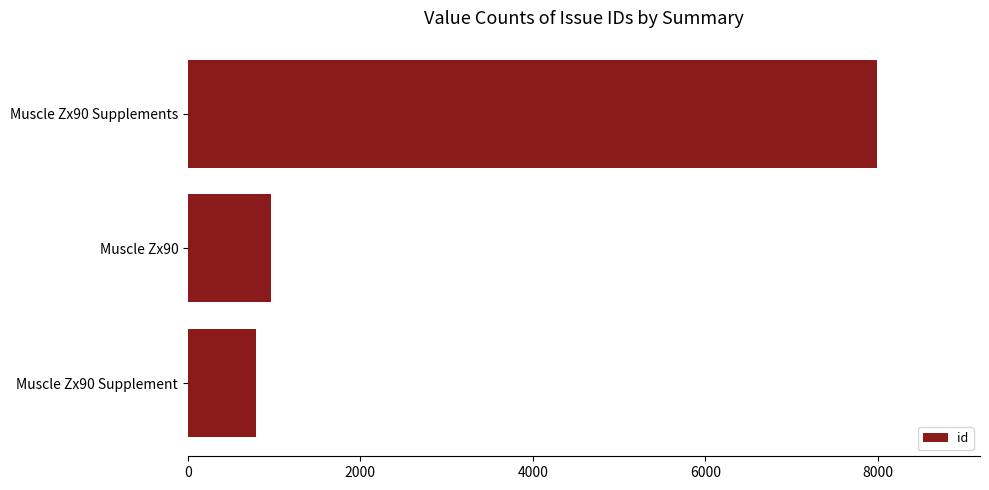

What is the difference between the maximum and minimum values?

7194